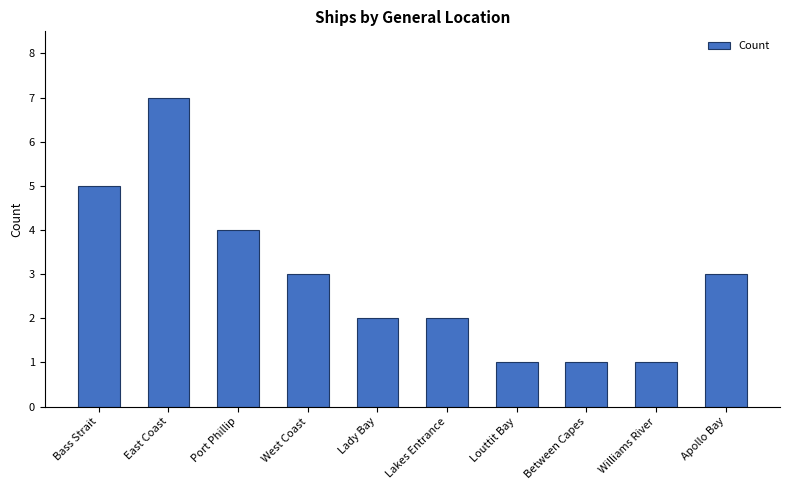

What position from the left is Lakes Entrance?

6